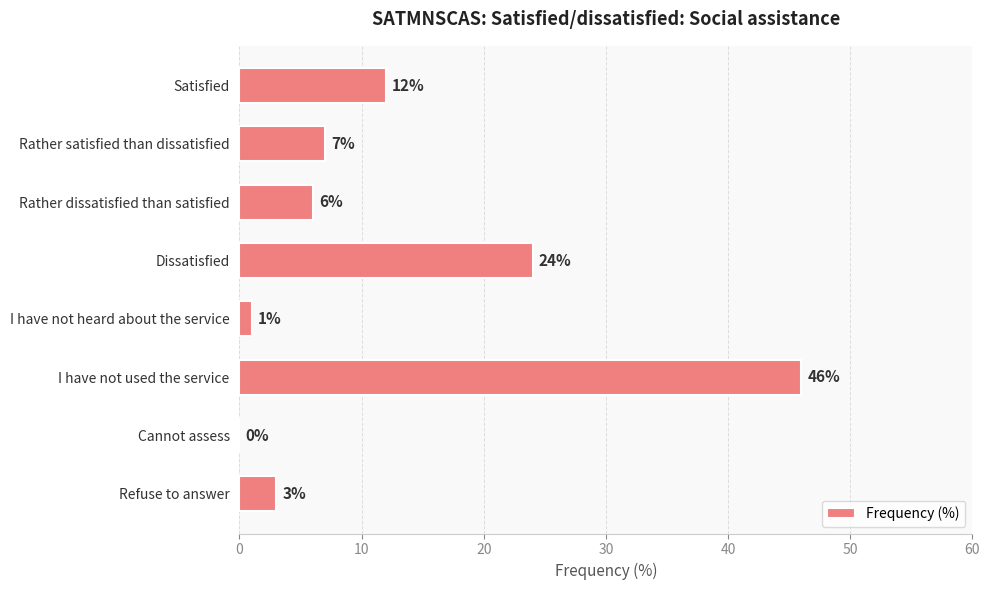

What is the ratio of the value at Dissatisfied to the value at Refuse to answer?

8.0